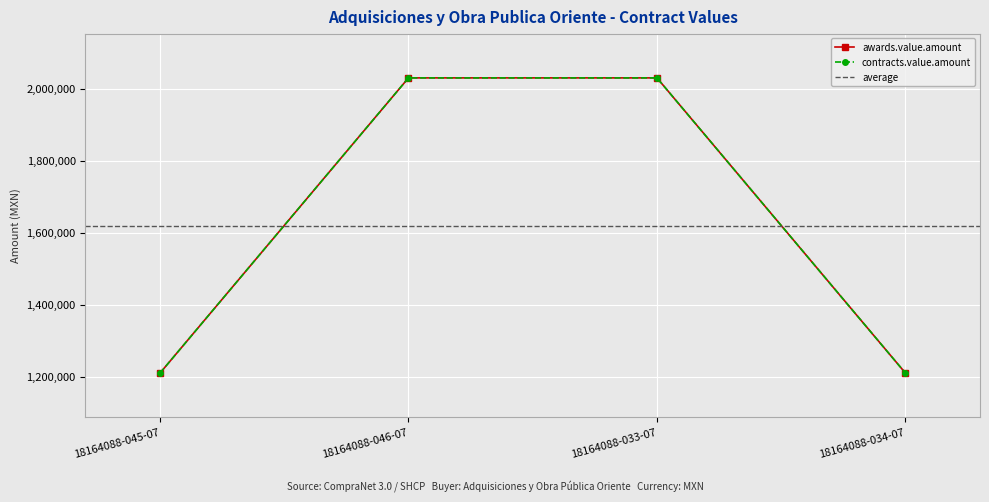

How many data points in contracts.value.amount are less than 2029799?

2